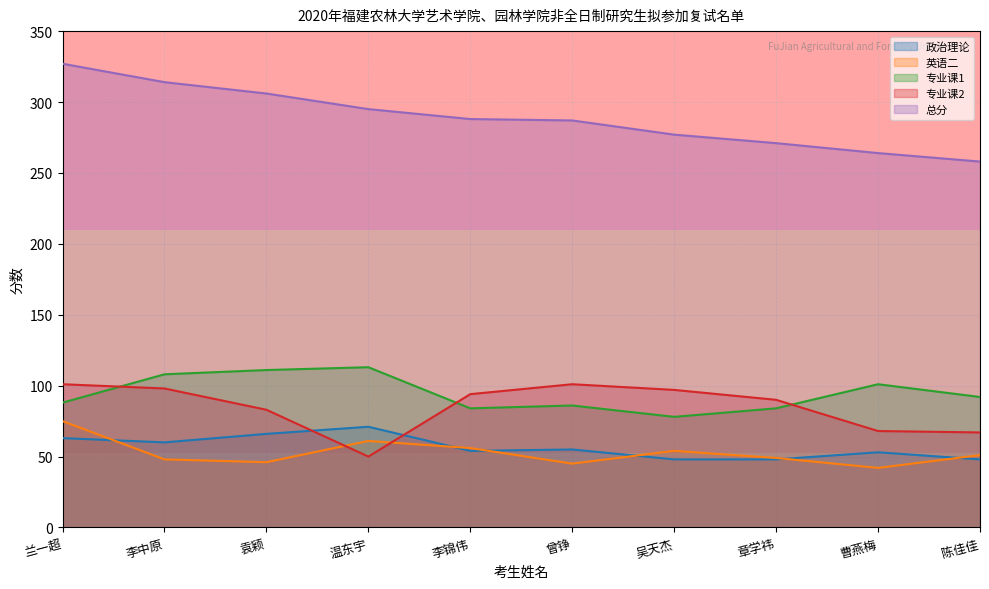

At which category is the sum across all series the highest?

兰一超